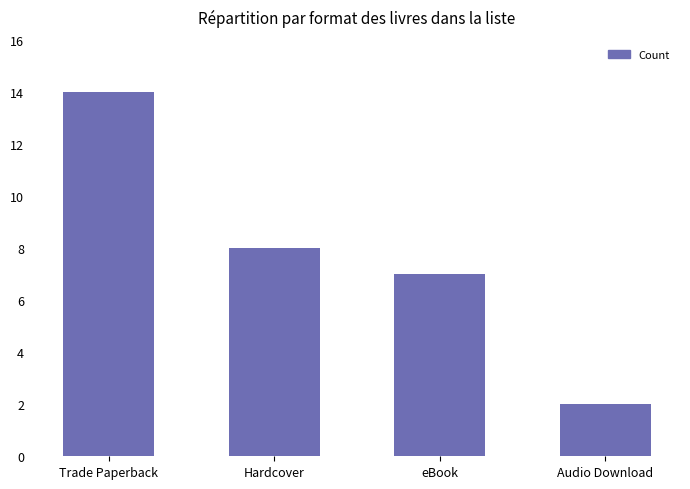

At which label is the value closest to 8?

Hardcover